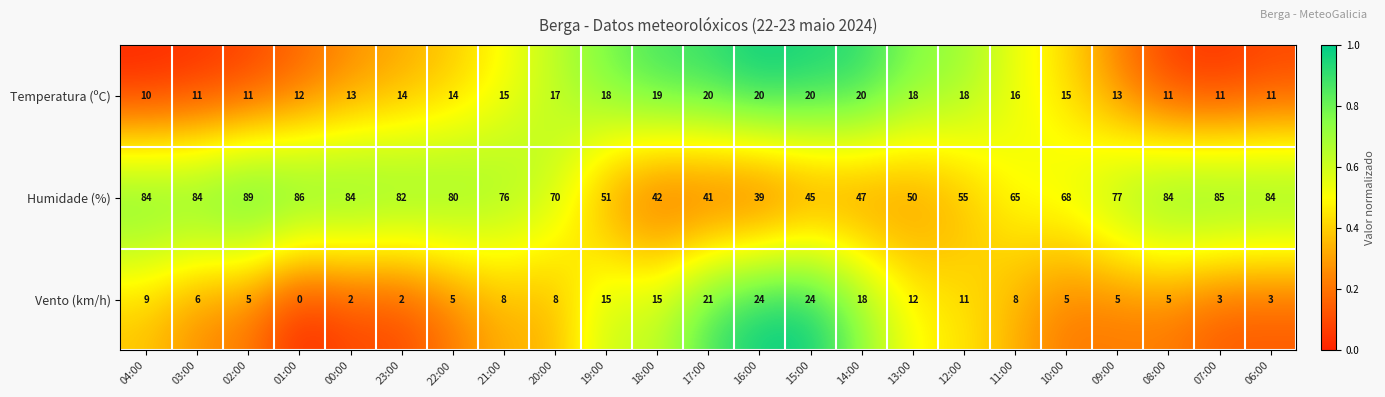

Which series has the largest total across all categories?

Humidade (%)